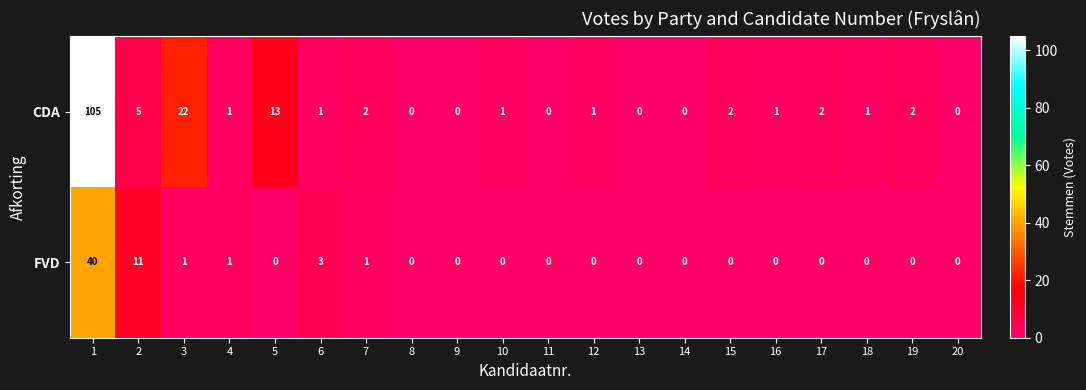

Which series has the largest total across all categories?

CDA